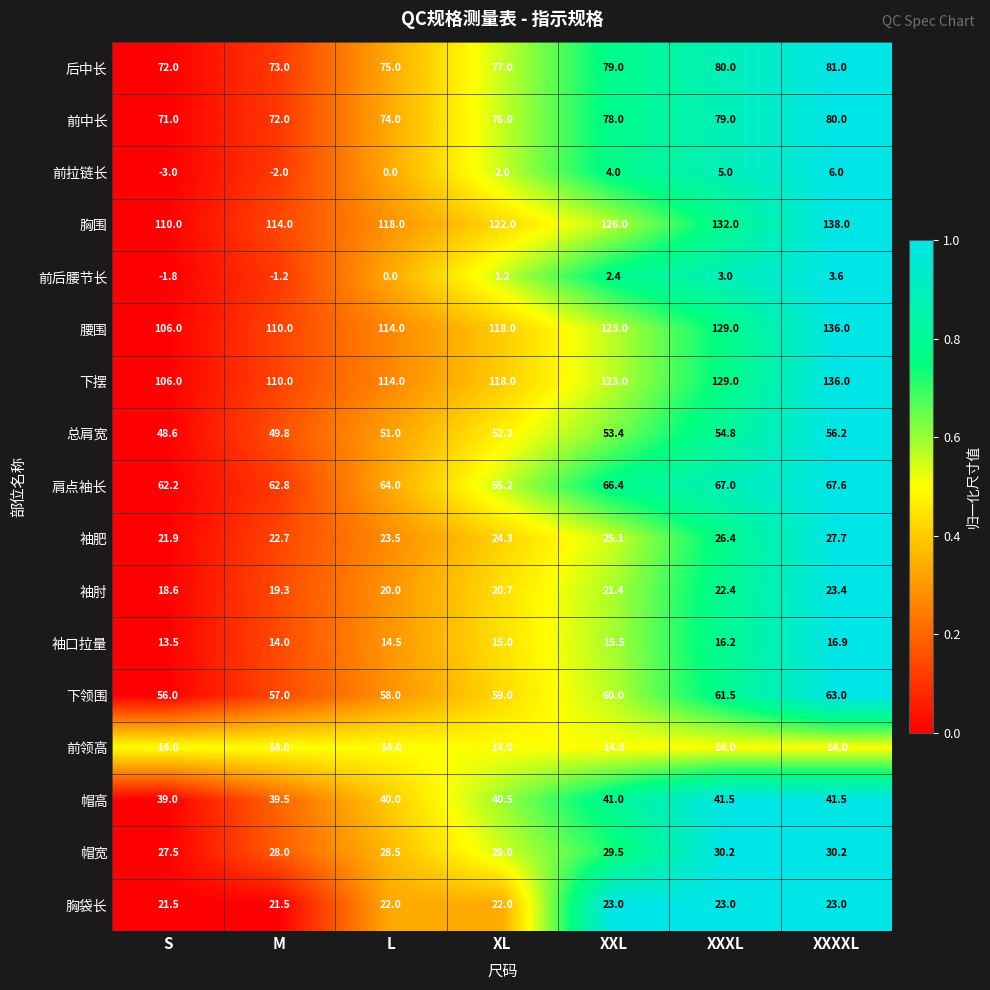

At which category is the sum across all series the highest?

XXXXL